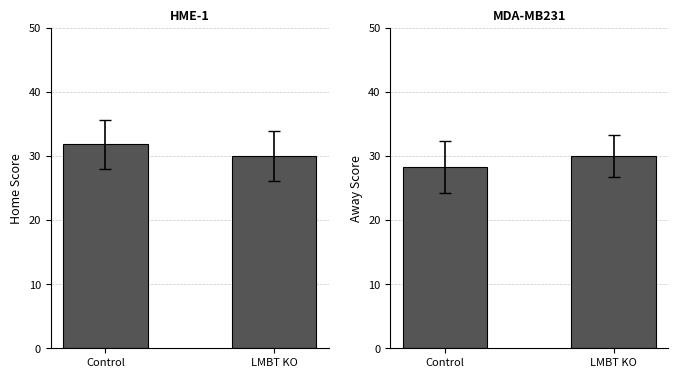

Which series has the widest spread of values?

Home Score